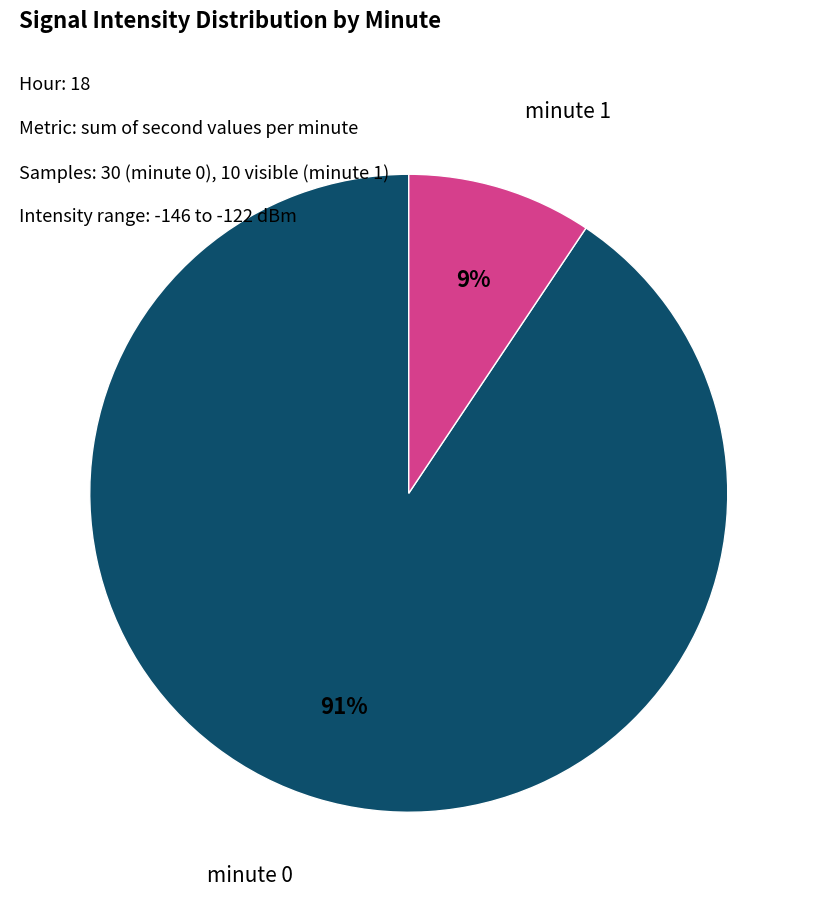

Is there a majority slice in this chart?

Yes